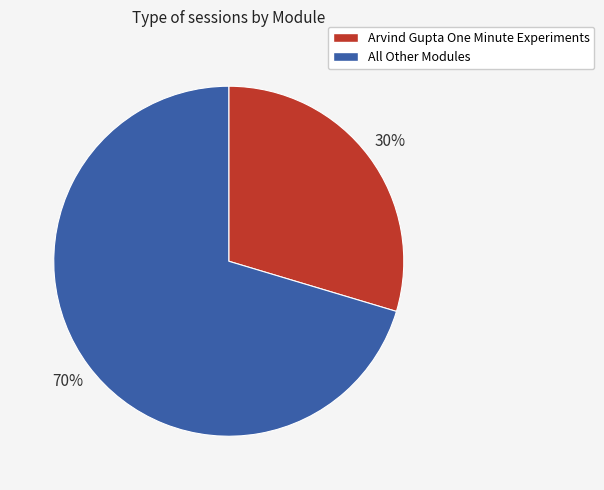

To the nearest percent, what portion does All Other Modules represent?

70%